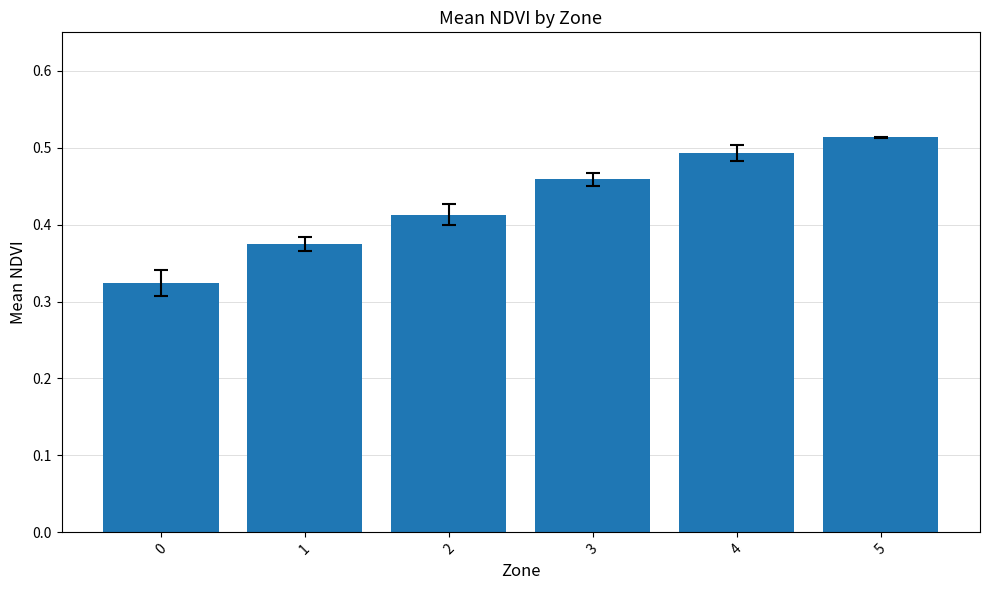

Count the values in the range 0 to 1.

6